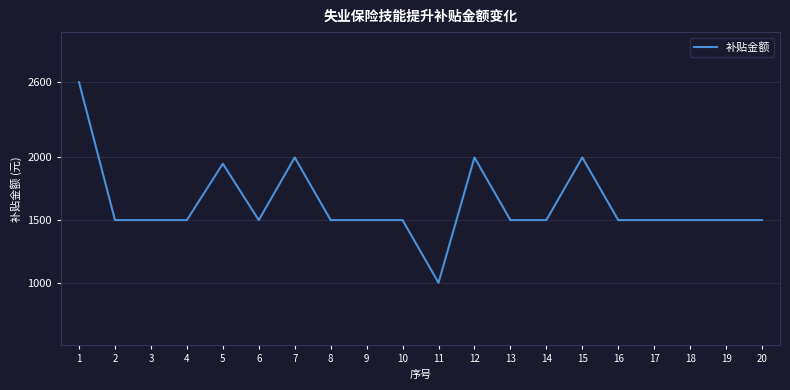

How many distinct data groups are displayed?

1